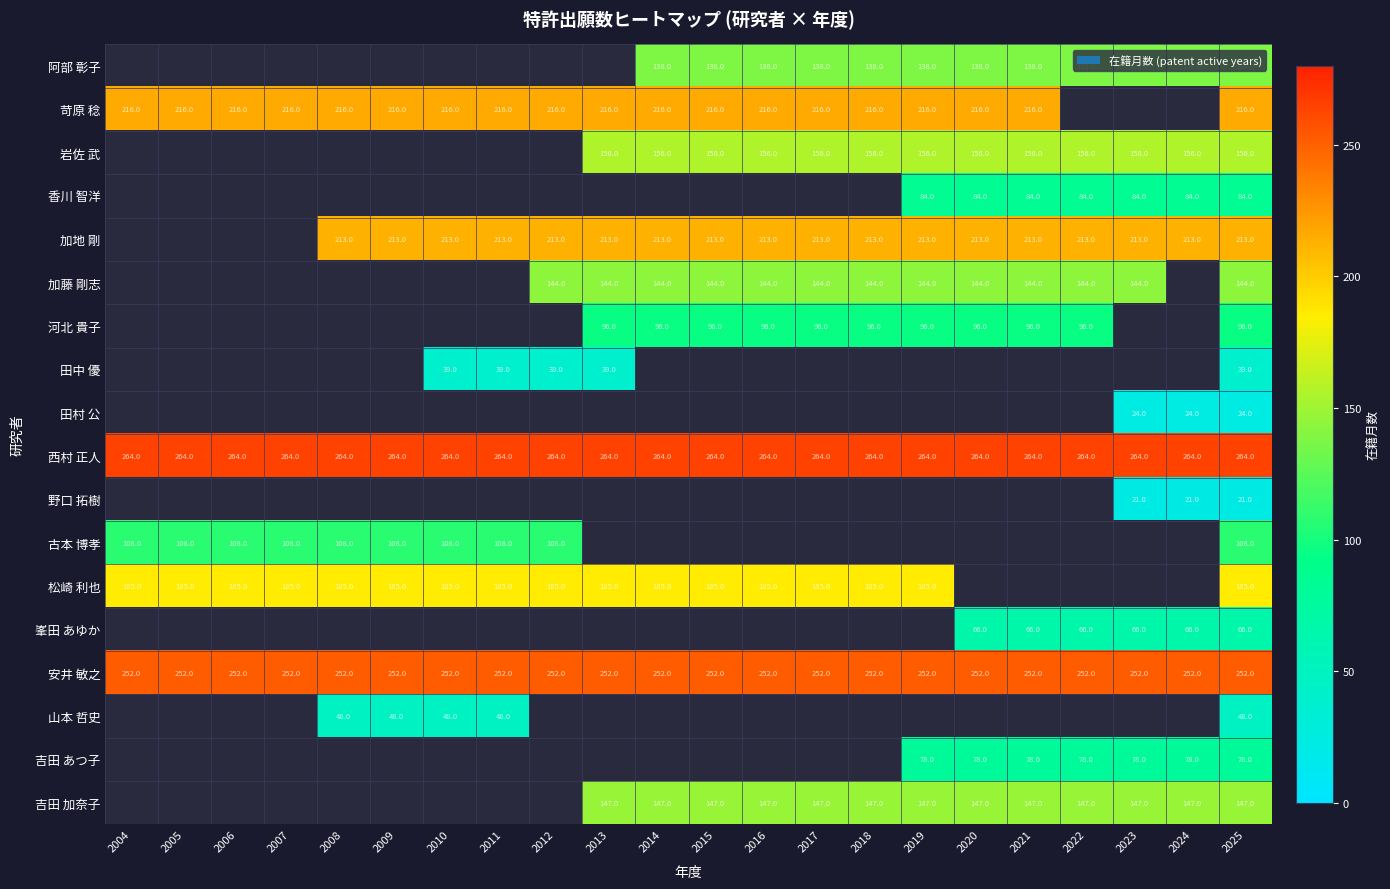

Rank the series at 2025 from lowest to highest value.

野口 拓樹, 田村 公, 田中 優, 山本 哲史, 峯田 あゆか, 吉田 あつ子, 香川 智洋, 河北 貴子, 古本 博孝, 阿部 彰子, 加藤 剛志, 吉田 加奈子, 岩佐 武, 松崎 利也, 加地 剛, 苛原 稔, 安井 敏之, 西村 正人